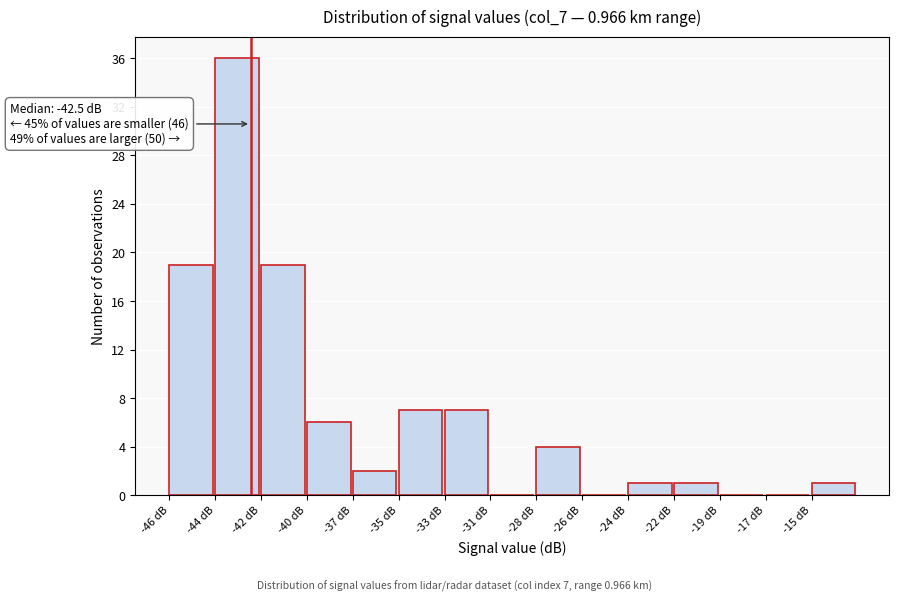

Reading left to right, list all the values displayed in this chart.

-46 dB=19	-44 dB=36	-42 dB=19	-40 dB=6	-37 dB=2	-35 dB=7	-33 dB=7	-31 dB=0	-28 dB=4	-26 dB=0	-24 dB=1	-22 dB=1	-19 dB=0	-17 dB=0	-15 dB=1